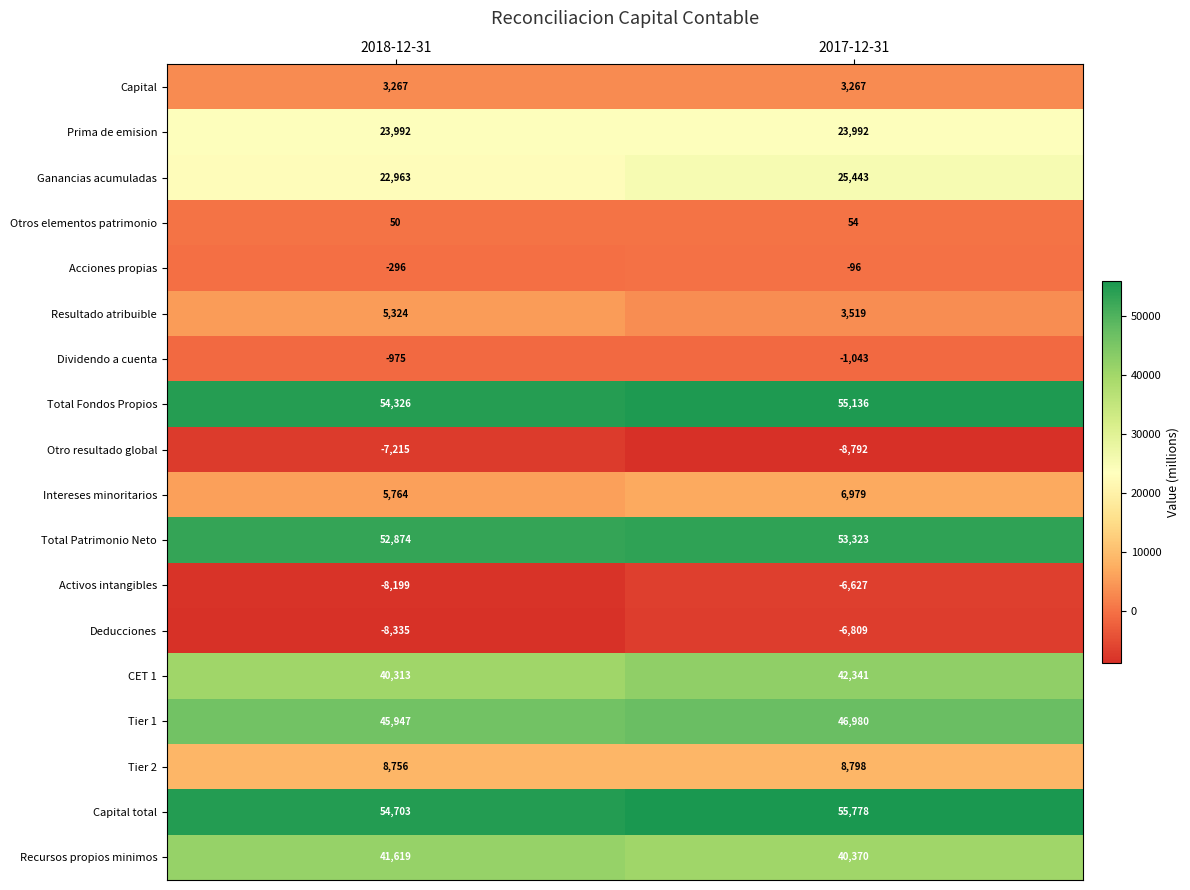

What is the sum of the Total Fondos Propios values at 2018-12-31 and 2017-12-31?

109462